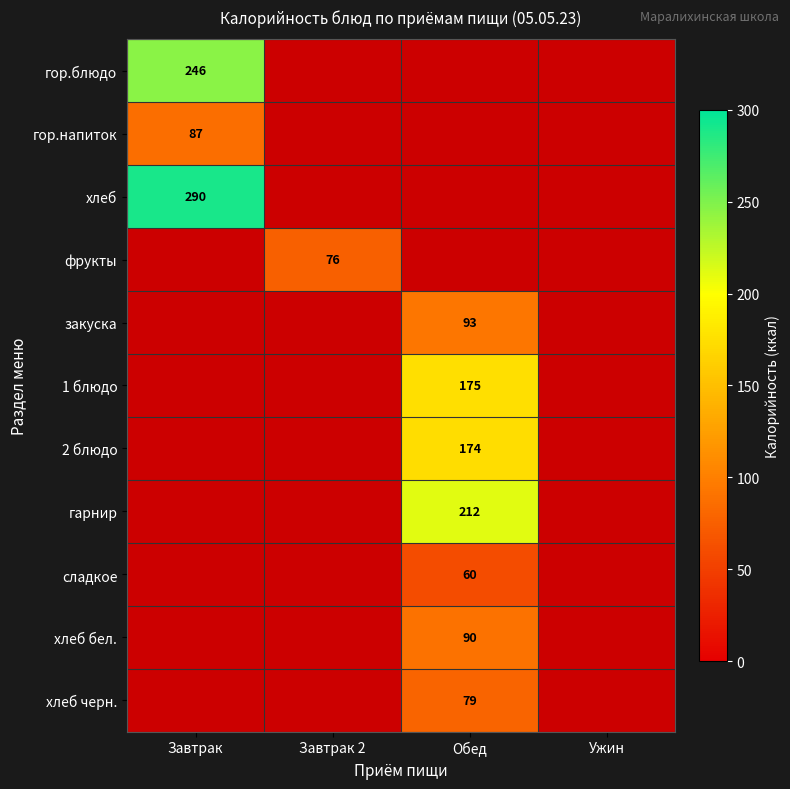

The фрукты series shows 30 at Завтрак 2. True or false?

False